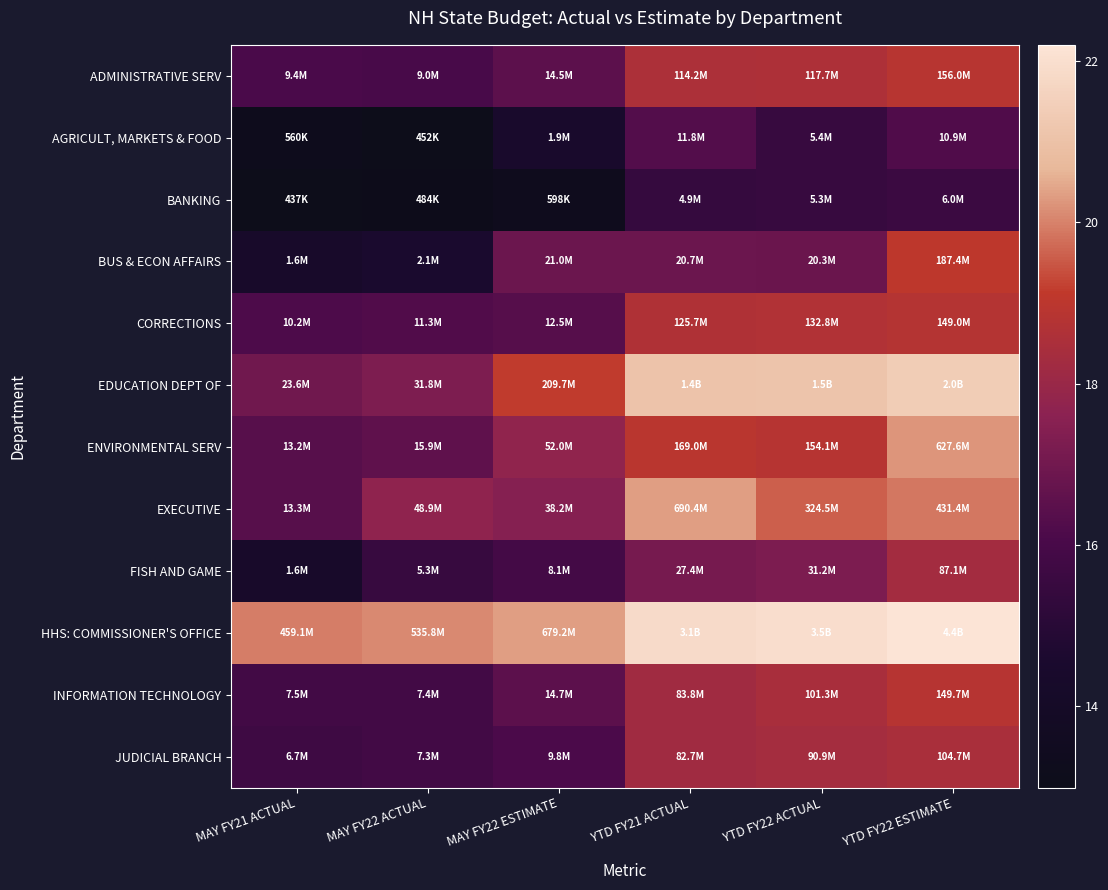

At how many categories does at least one series exceed 19?

6